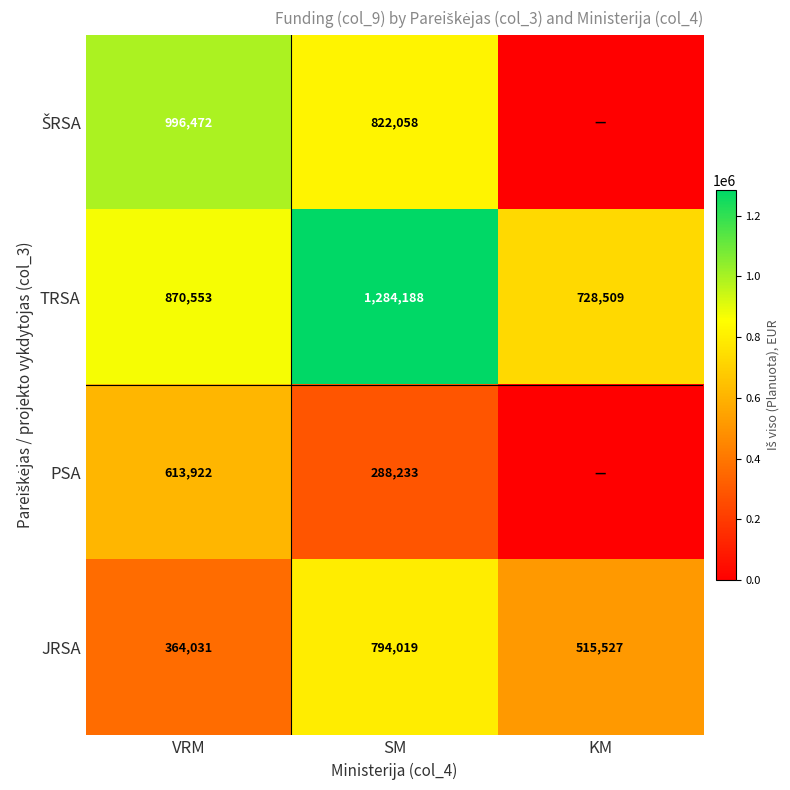

What is the average value of the TRSA series?

961083